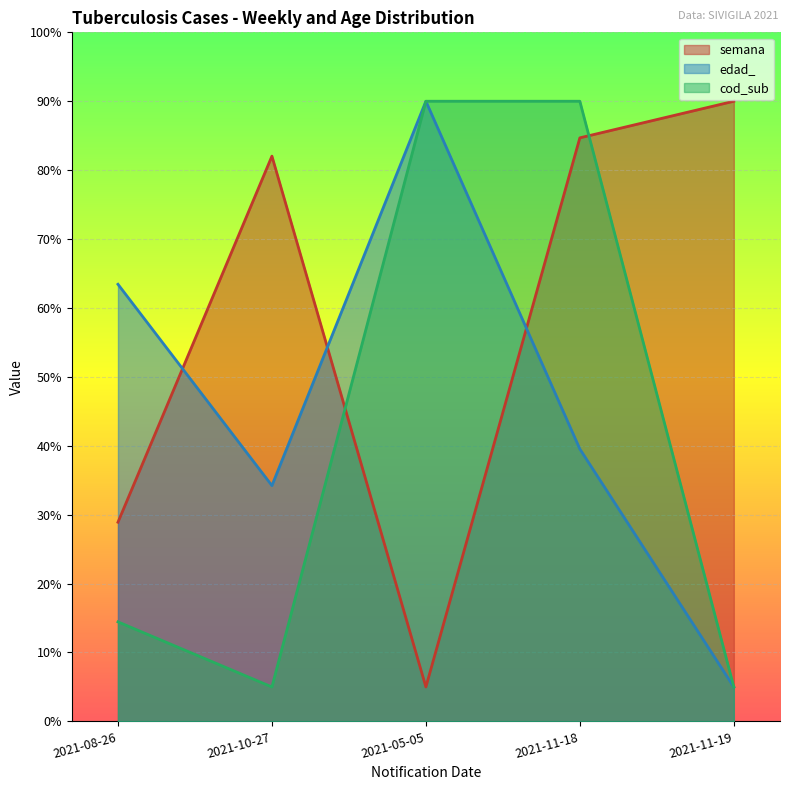

What are all the series names shown in the legend?

semana, edad_, cod_sub